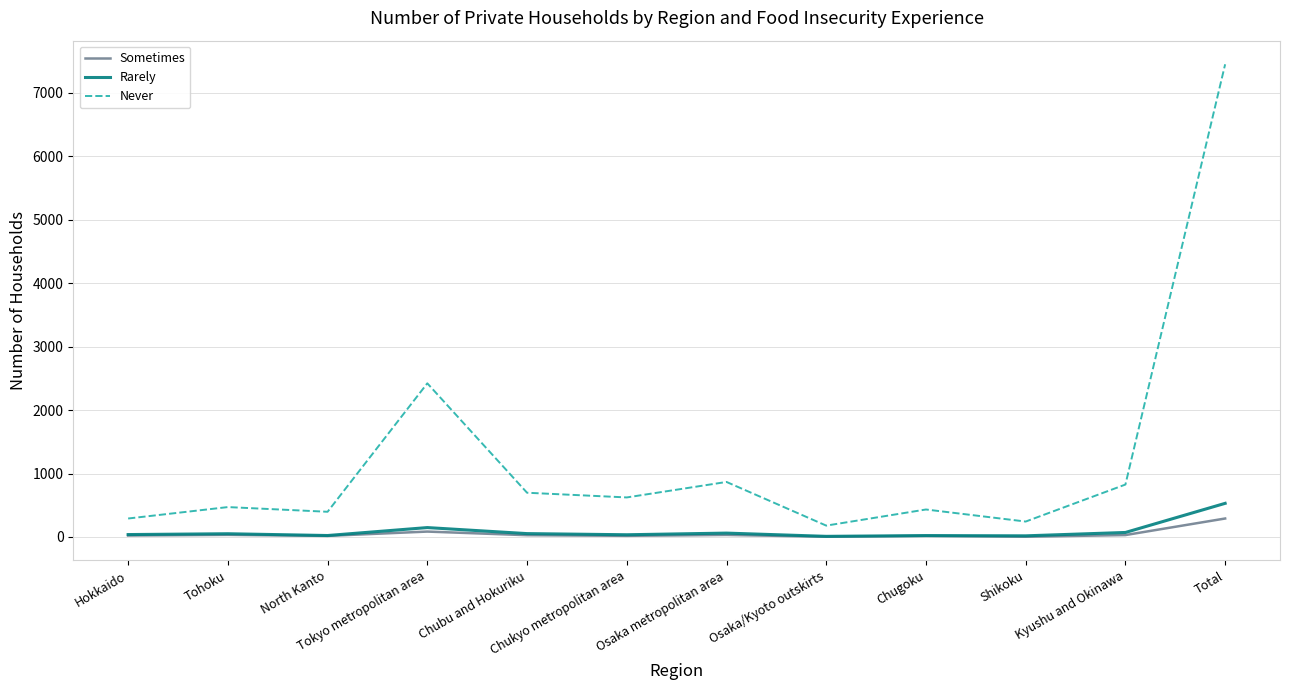

True or false: Never and Sometimes cross at least once.

False